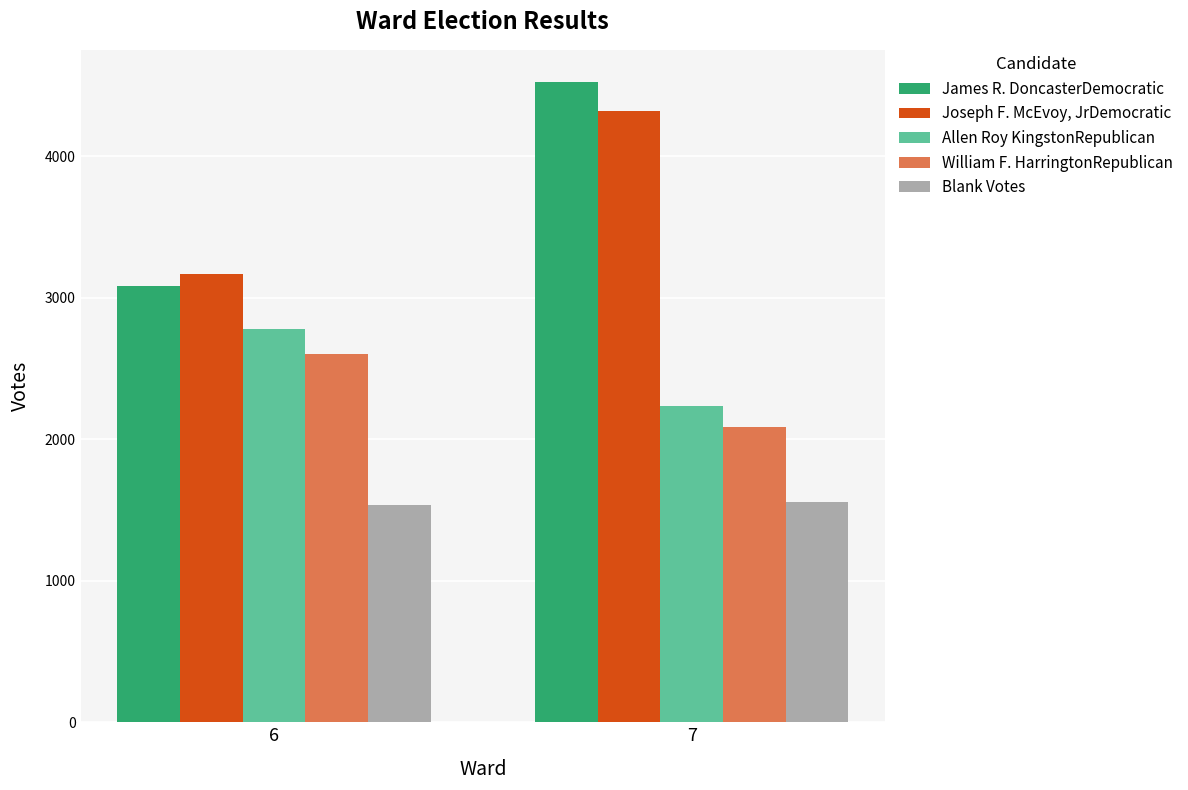

How many groups of bars are there?

2